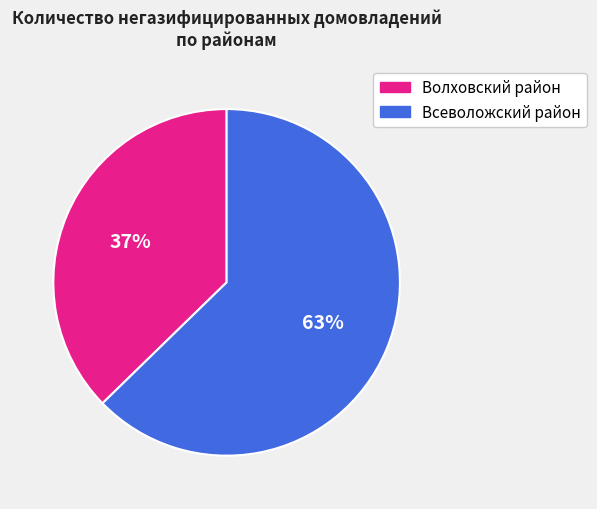

To the nearest percent, what is the combined percentage of Всеволожский район and Волховский район?

100%